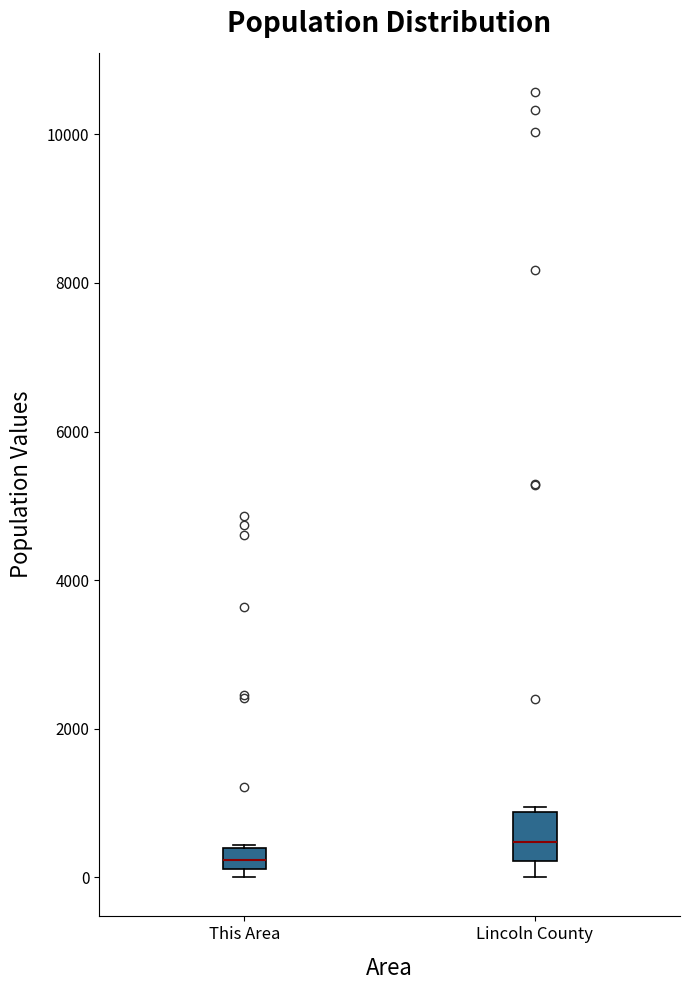

Where is the upper edge of the box for This Area on the y-axis? The values are not printed on the chart, so give them approximately, as read against the axis.

400